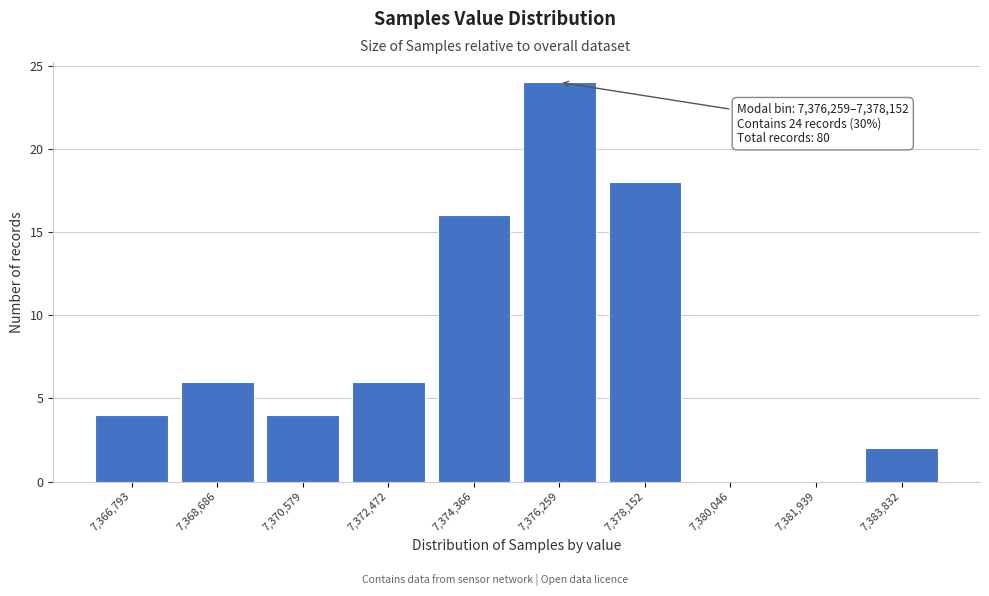

Reading right to left, transcribe all the data shown in this chart.

7,383,832=2	7,381,939=0	7,380,046=0	7,378,152=18	7,376,259=24	7,374,366=16	7,372,472=6	7,370,579=4	7,368,686=6	7,366,793=4